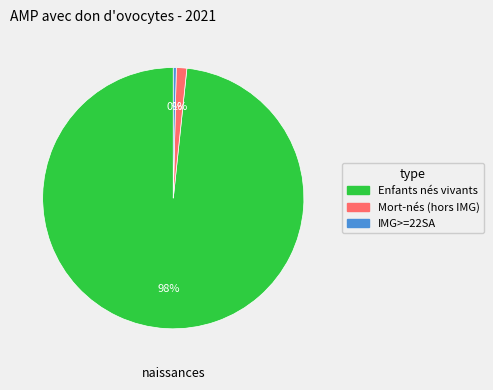

To the nearest percent, what is the average slice percentage?

33%